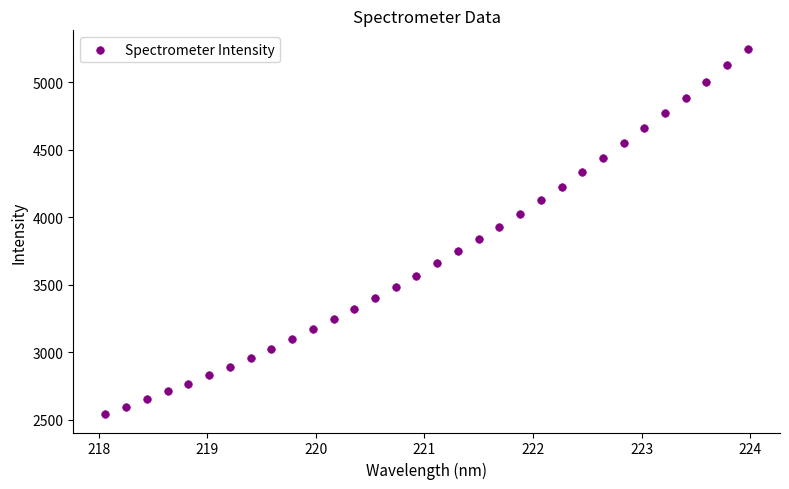

What is the range of X values (max minus min)?

5.9